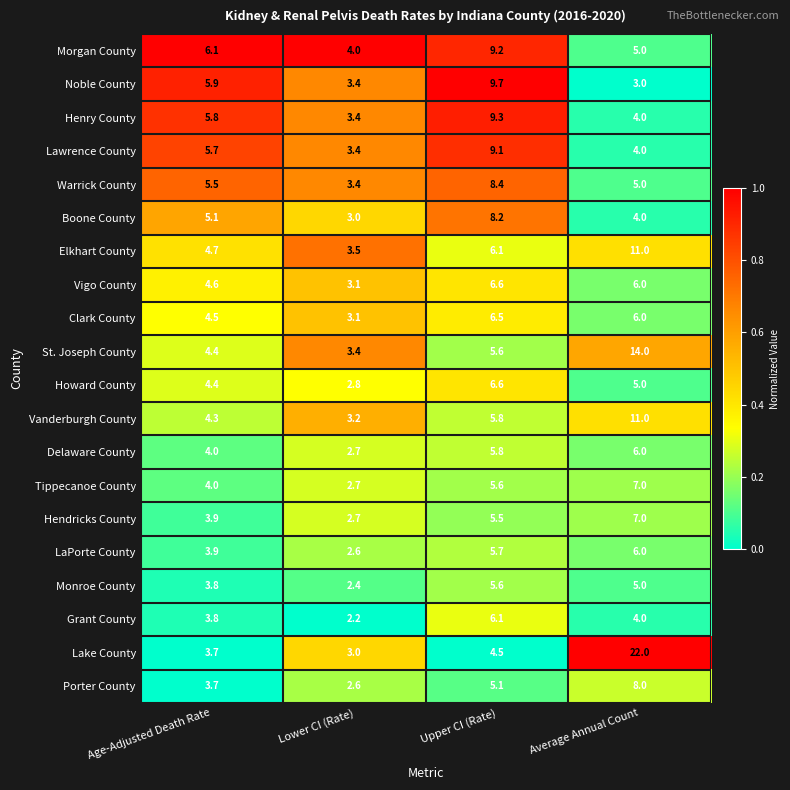

Where does the Vanderburgh County series first go above 5?

Upper CI (Rate)